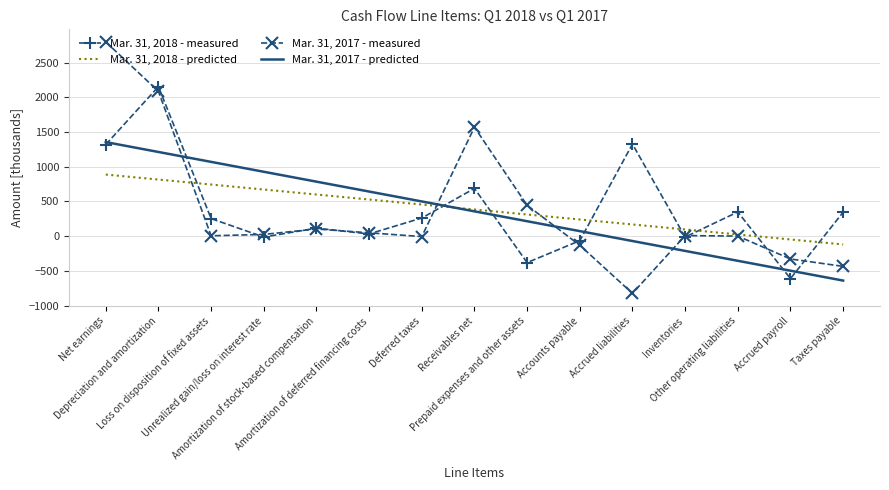

Rank the series by their maximum value, from lowest to highest.

Mar. 31, 2018 - predicted, Mar. 31, 2017 - predicted, Mar. 31, 2018 - measured, Mar. 31, 2017 - measured